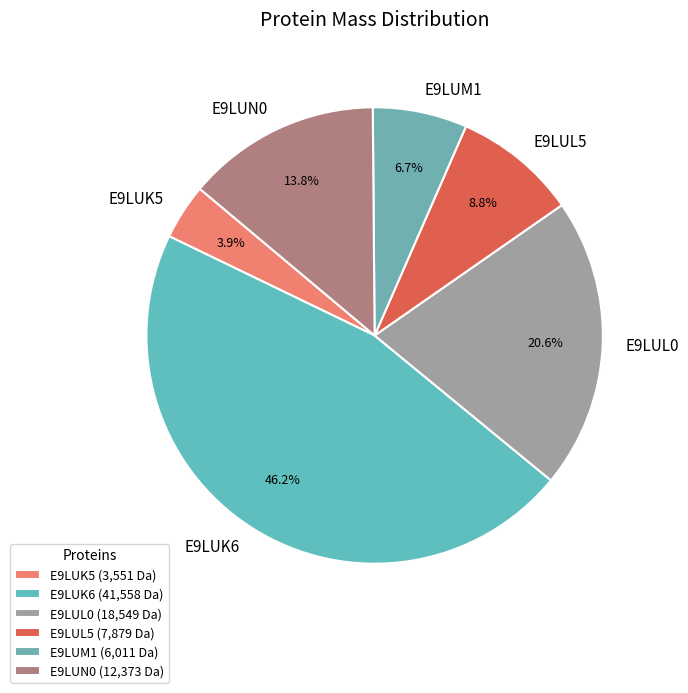

What is the ratio of the value at E9LUL5 to the value at E9LUN0?

0.6